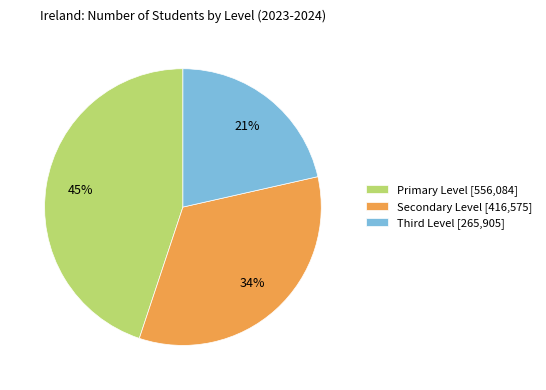

Is there any slice that represents more than half of the pie?

No